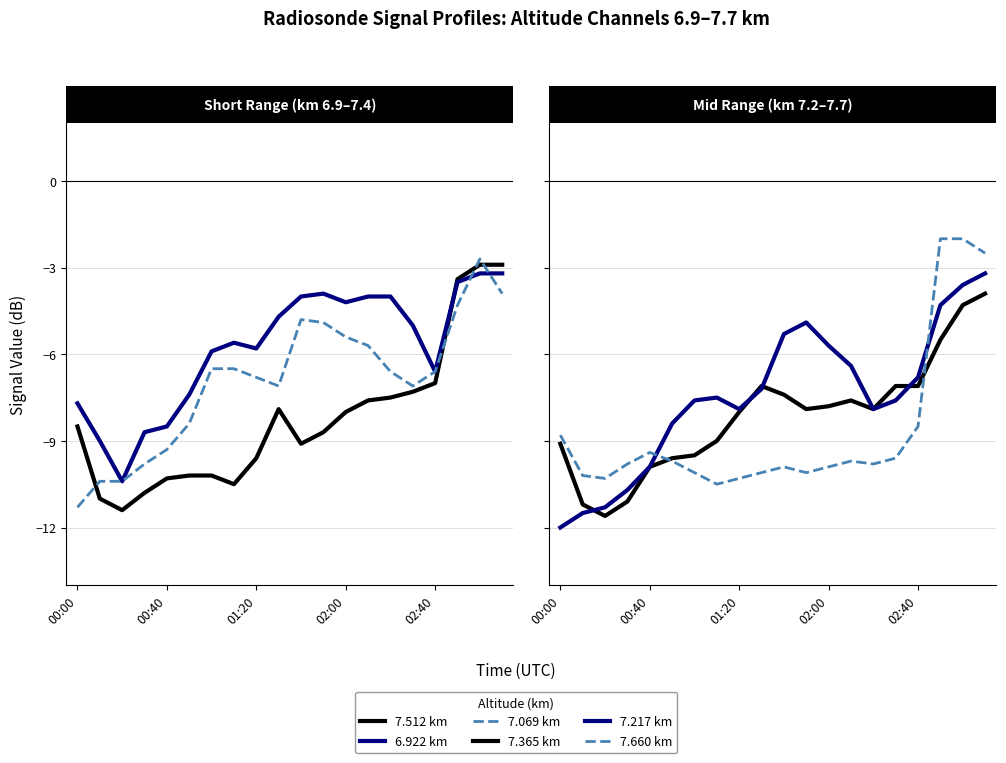

What is the difference between the maximum and minimum values in the 7.365 km series?

7.7